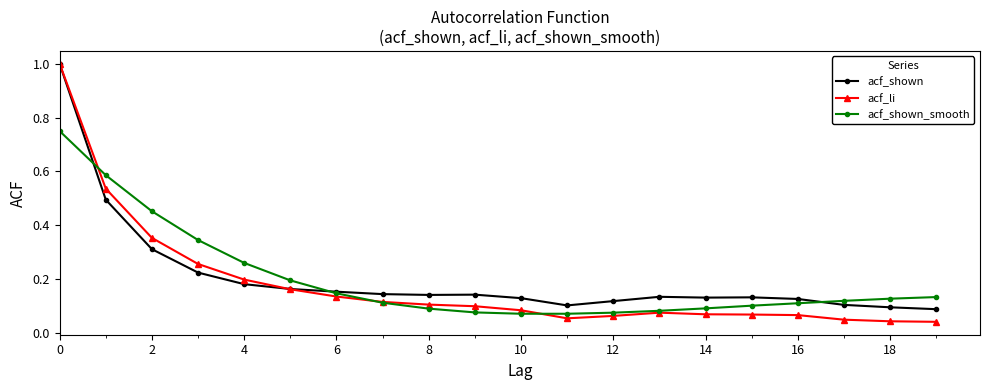

How many categories are shown in the chart?

20